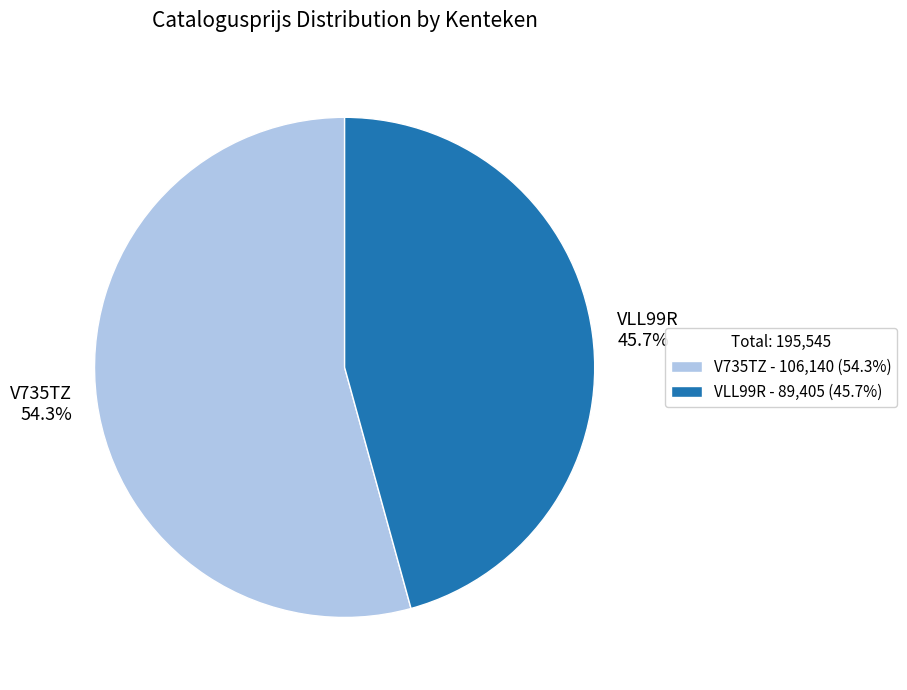

Is VLL99R the majority of the pie?

No